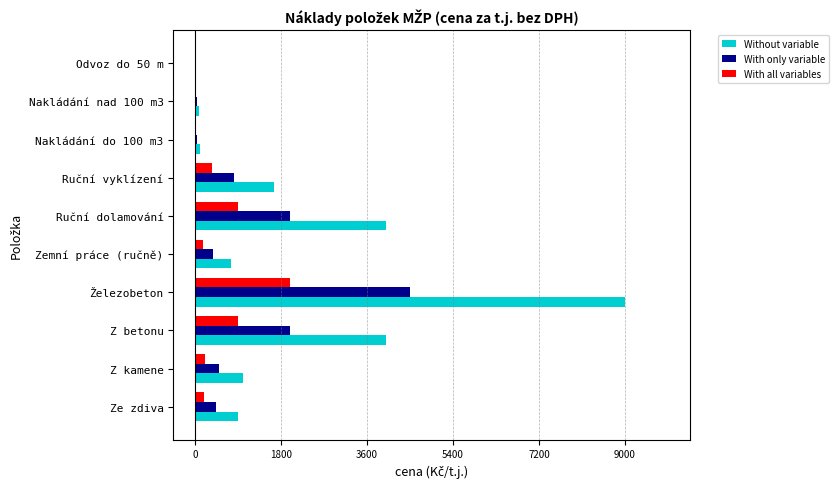

Which series has the largest total across all categories?

Without variable